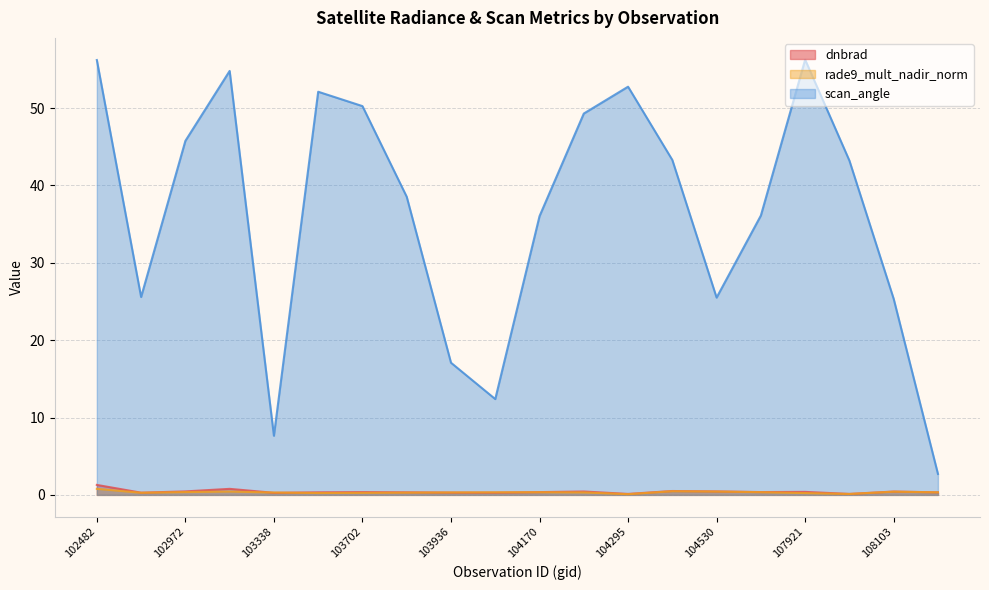

The value of scan_angle at 104414 is 68.7. True or false?

False